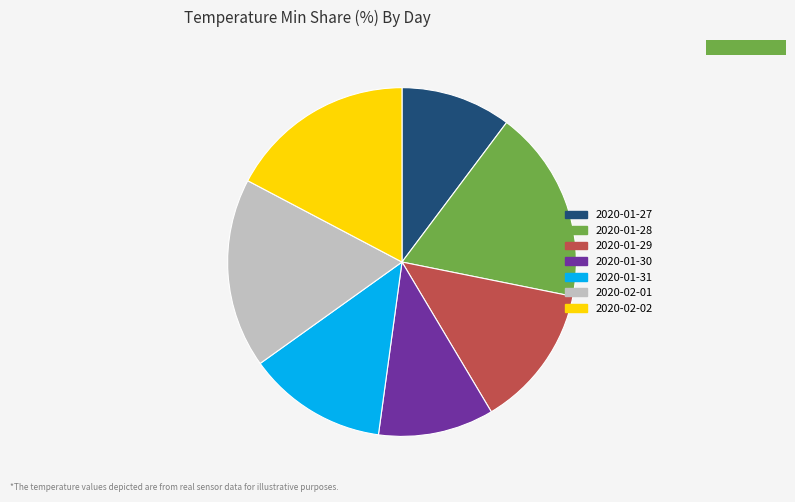

Is there any slice that represents more than half of the pie?

No